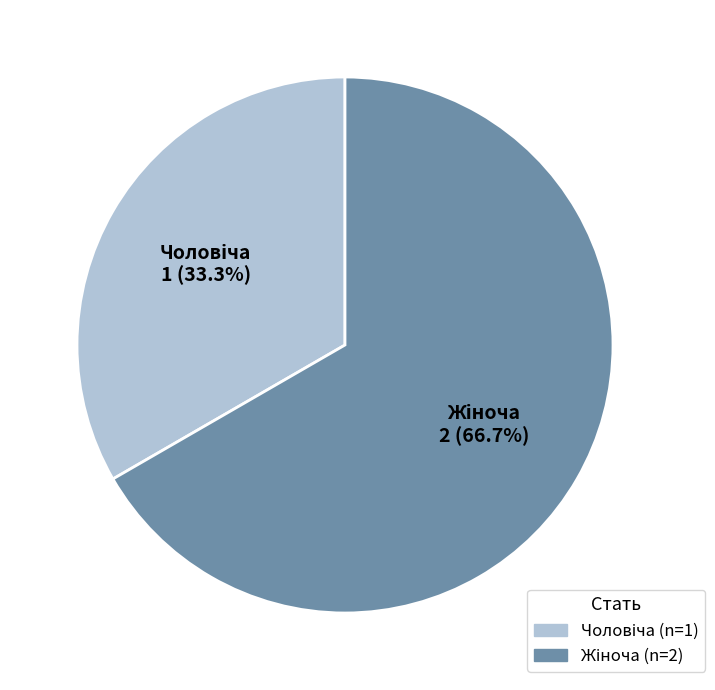

Is there any slice that represents more than half of the pie?

Yes